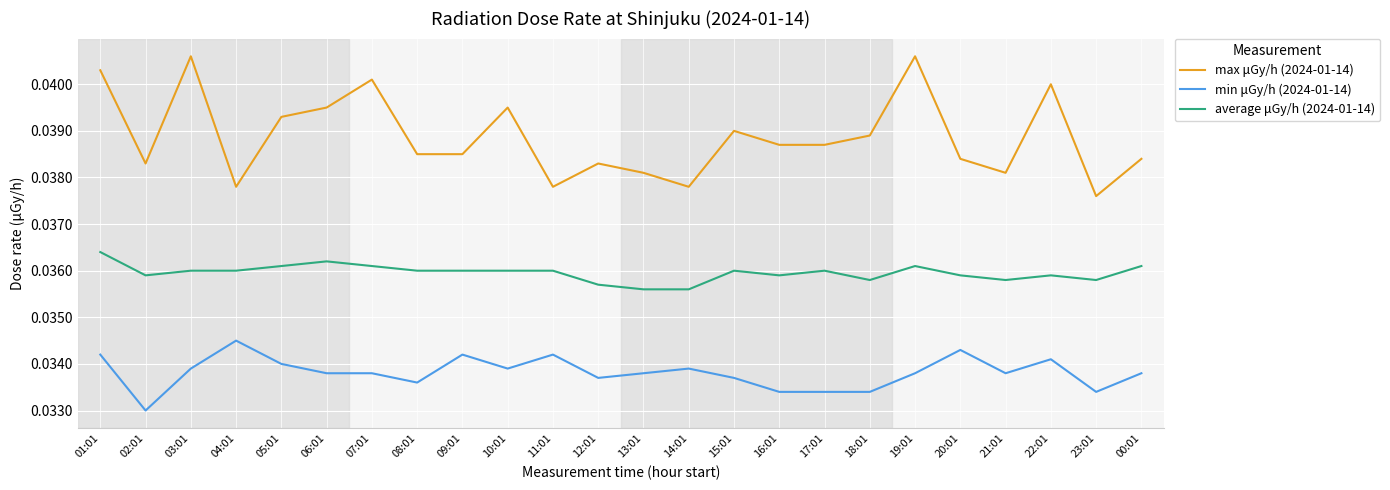

At how many categories does at least one series exceed 0?

24